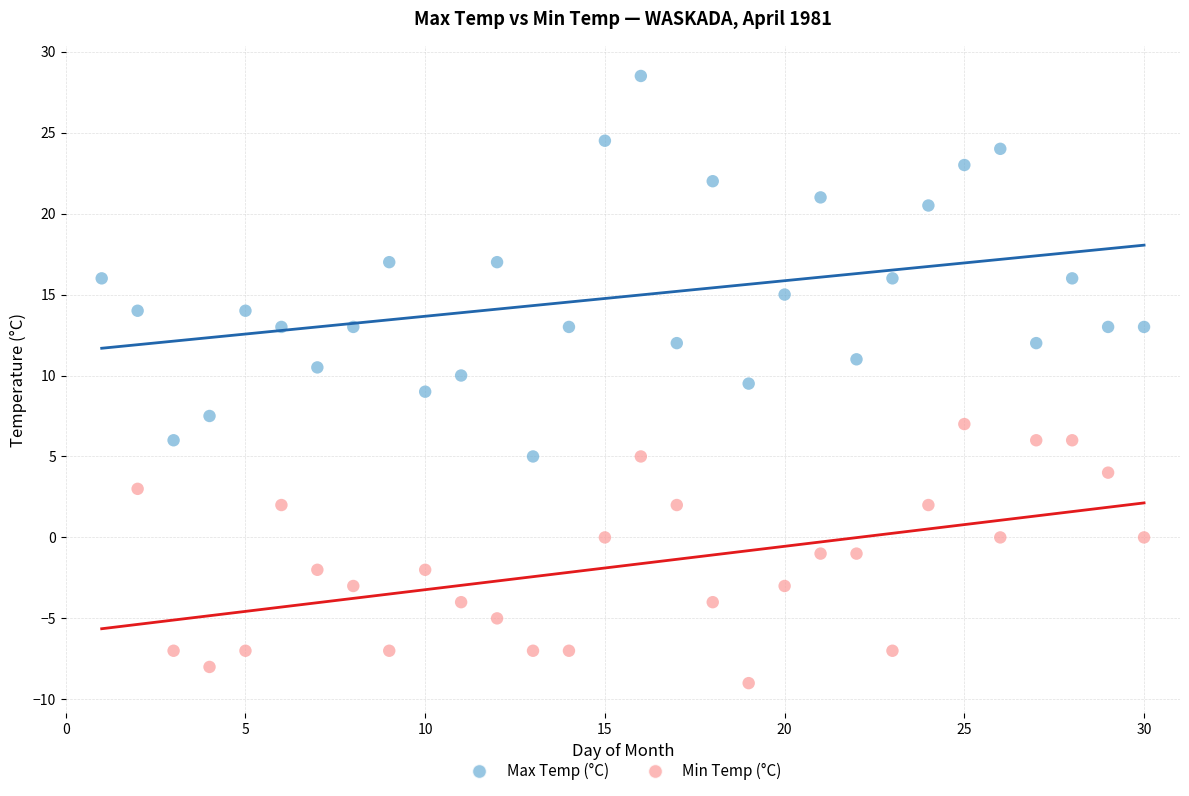

Which series has the widest spread of Y values?

Max Temp (°C)